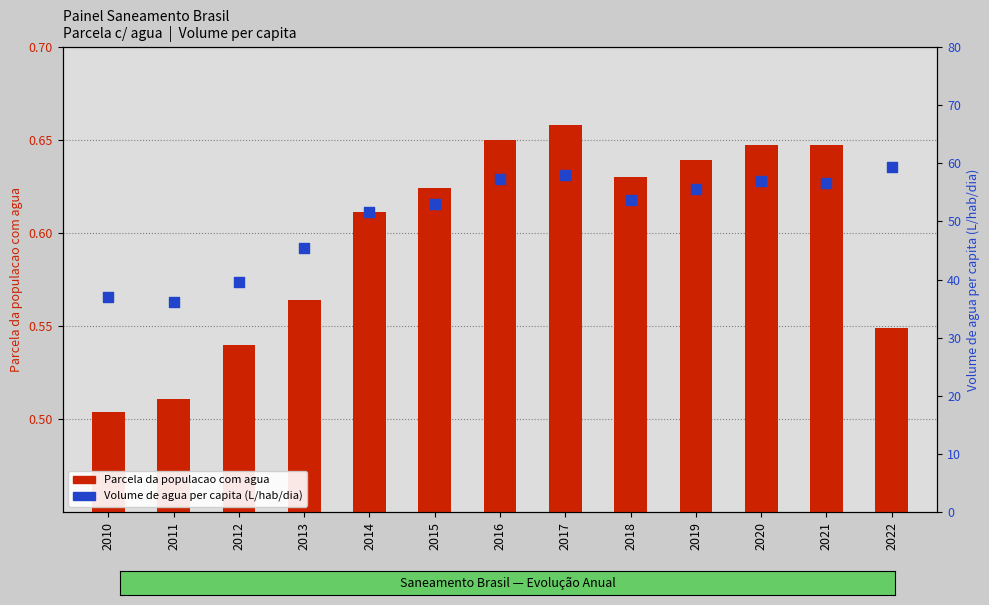

At which category is the sum across all series the highest?

2022